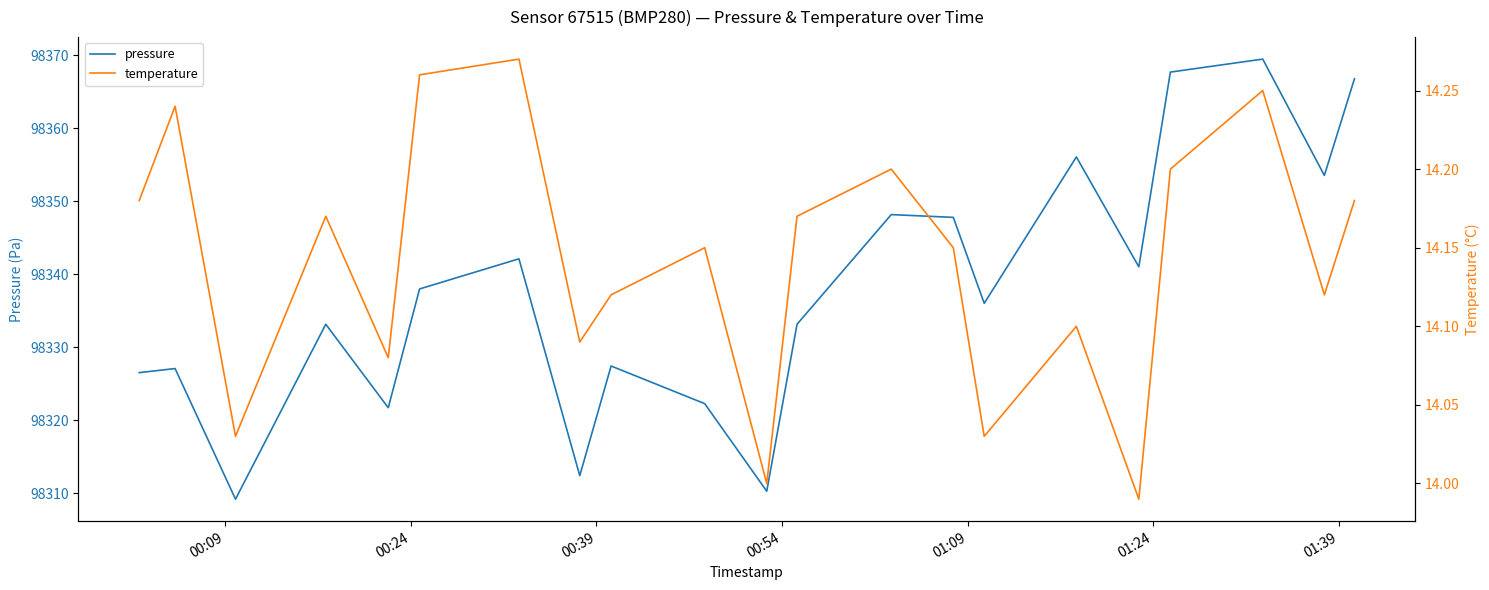

What is the sum of all temperature values?

297.0